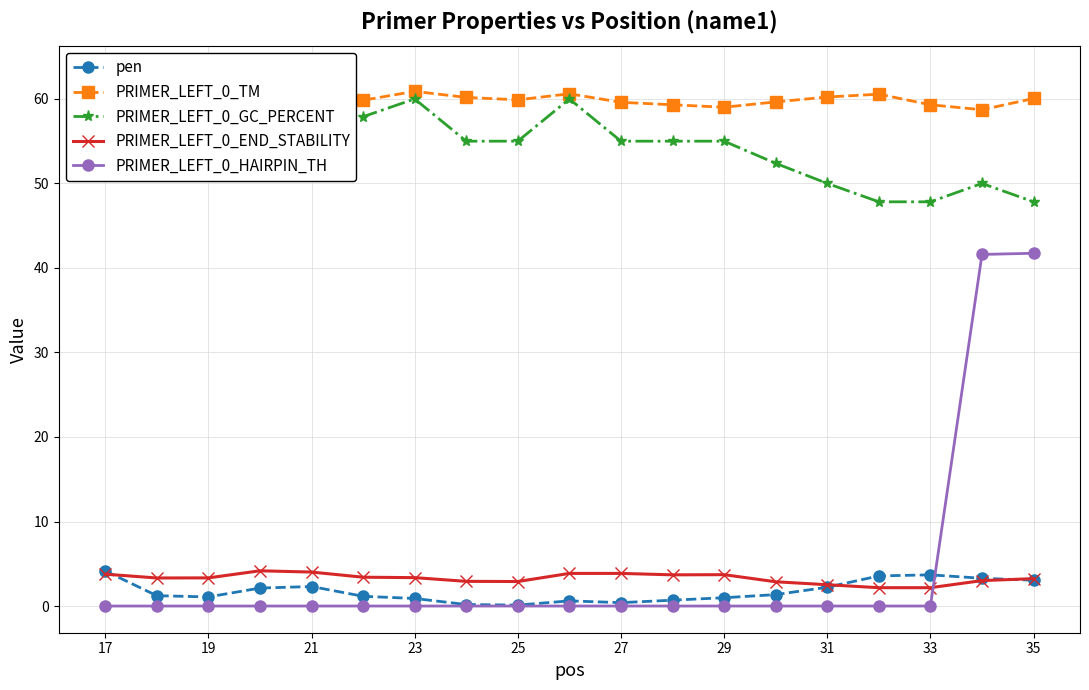

Count the number of data series in this chart.

5